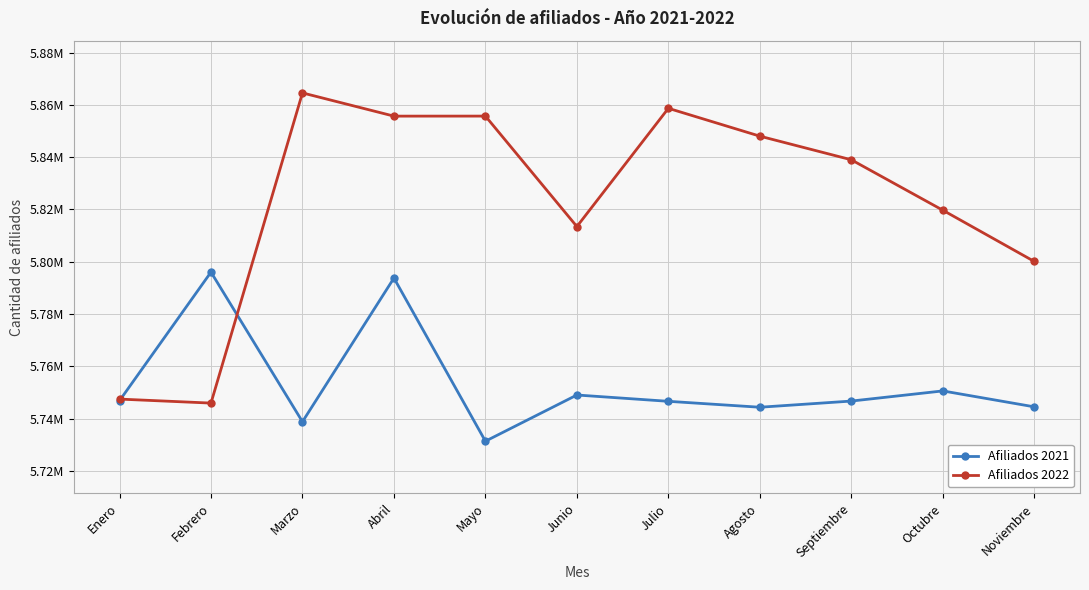

Which series ends up on top after the final intersection of Afiliados 2021 and Afiliados 2022?

Afiliados 2022